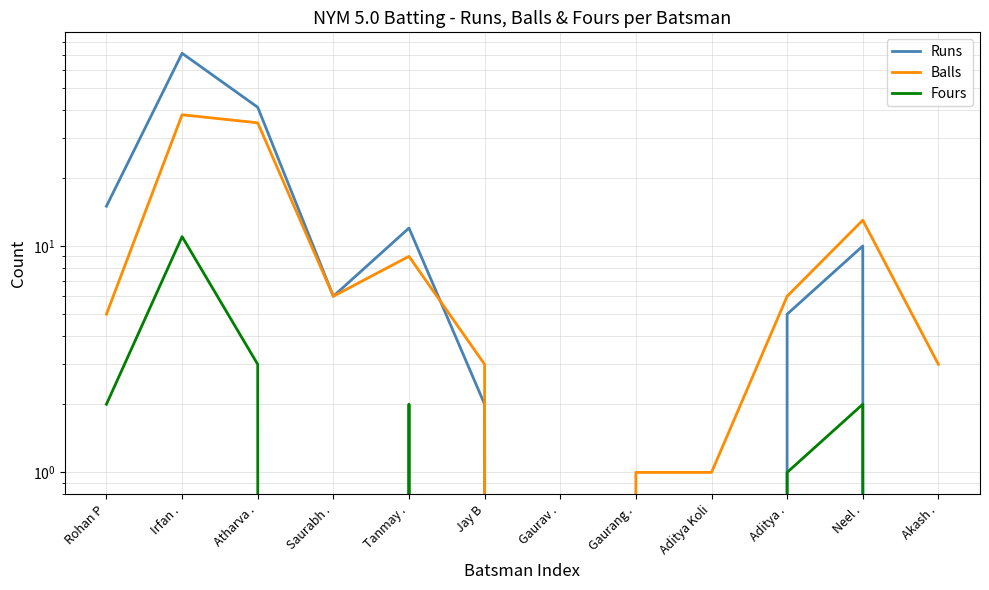

What are all the series names shown in the legend?

Runs, Balls, Fours